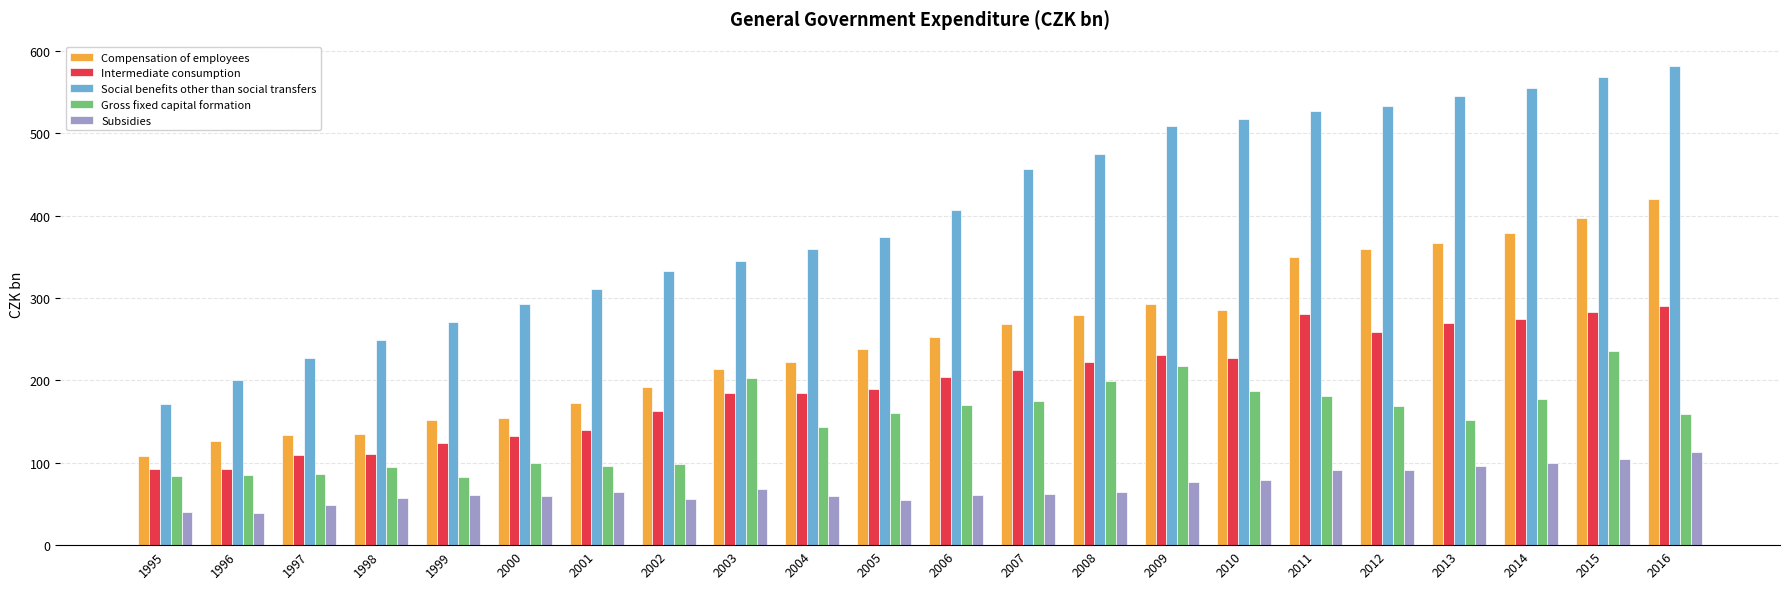

Which category has the highest value across all series?

2016